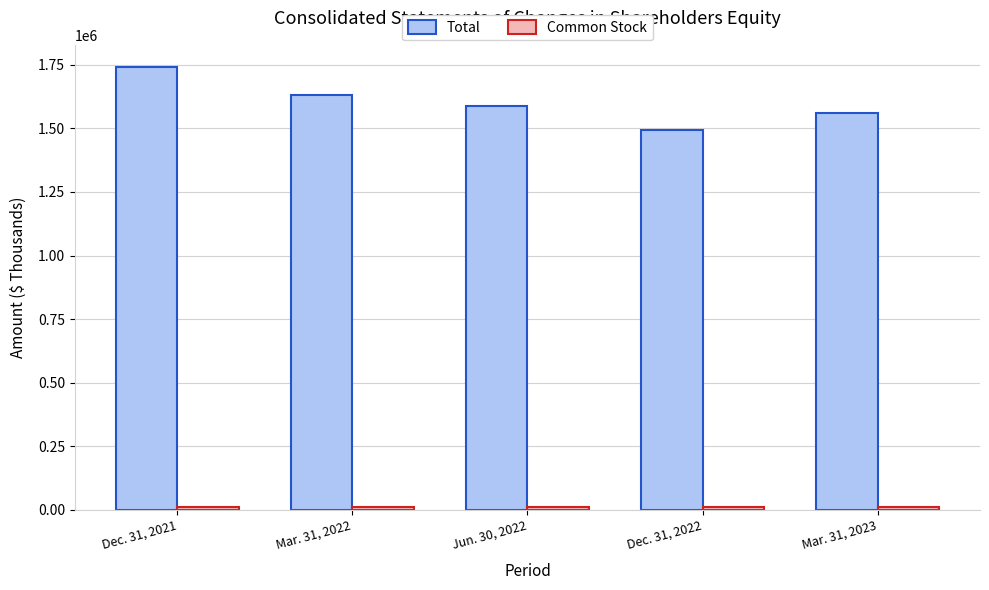

What position from the left is Mar. 31, 2022?

2